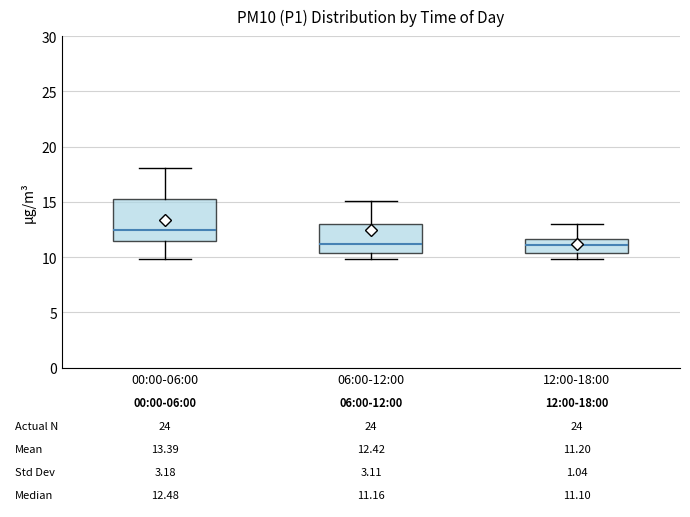

Which box is the tallest, from its lower edge to its upper edge?

00:00-06:00